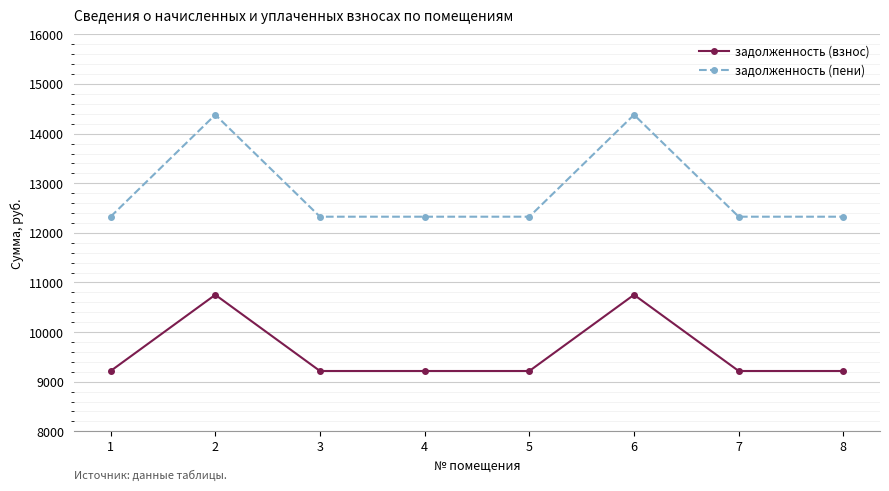

What is the highest value of the задолженность (взнос) series?

10752.0